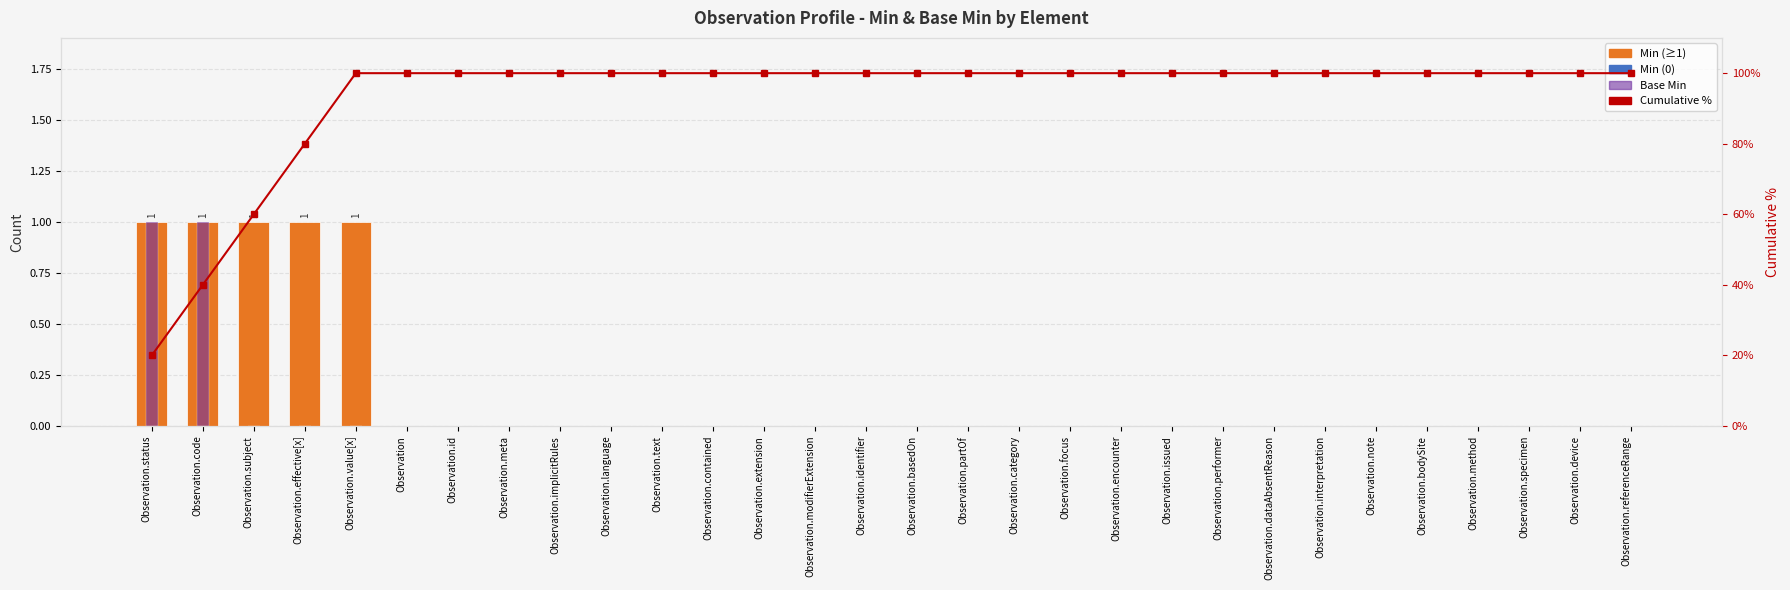

Does the chart contain stacked bars?

No